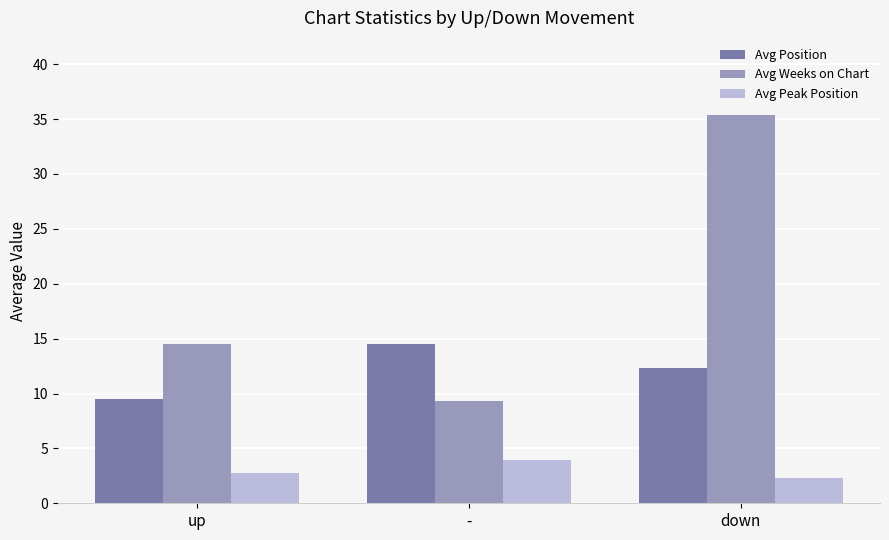

At which category does the chart reach its minimum across all series?

down